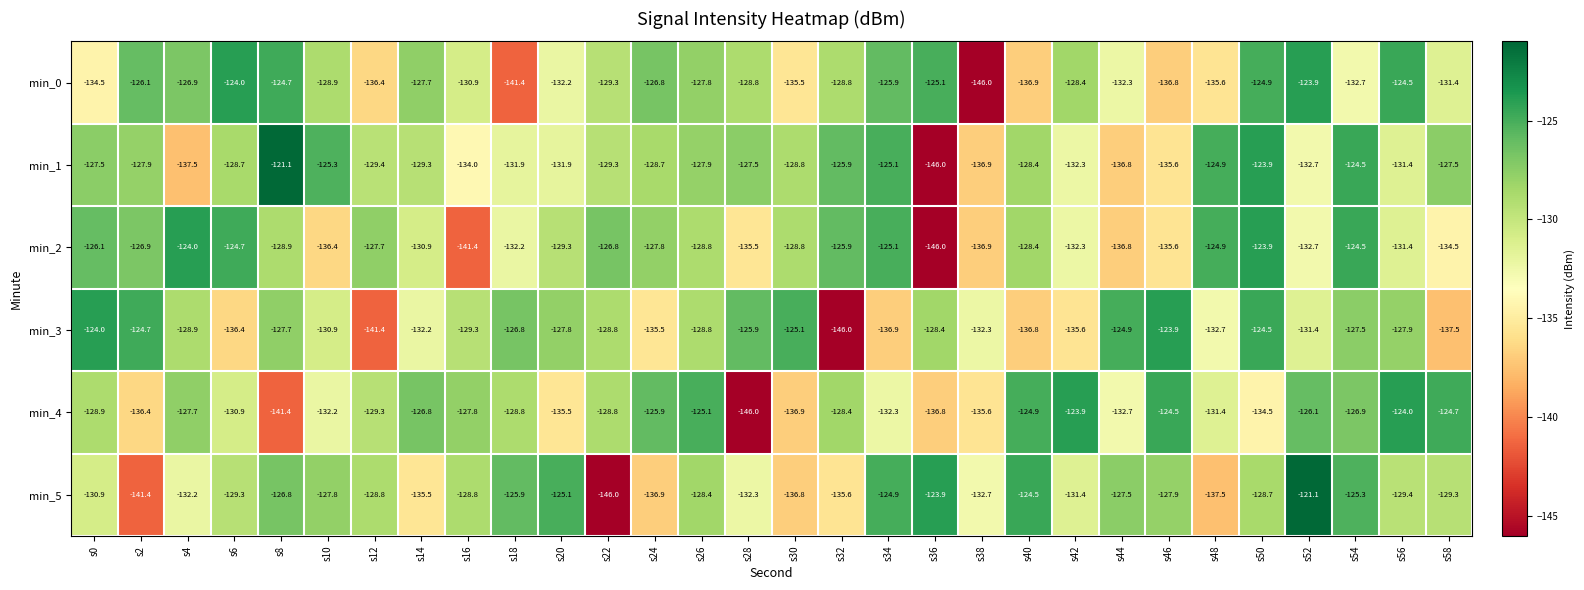

What is the minimum value for min_1?

-146.0